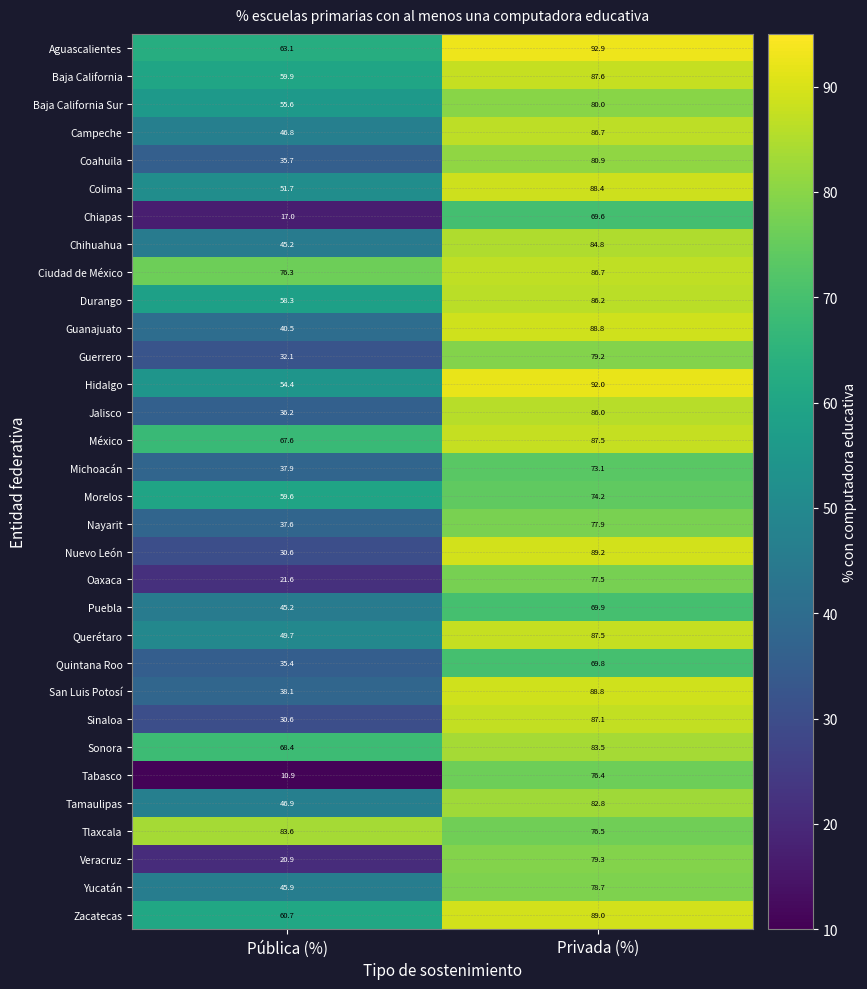

At which category does the chart reach its peak across all series?

Privada (%)